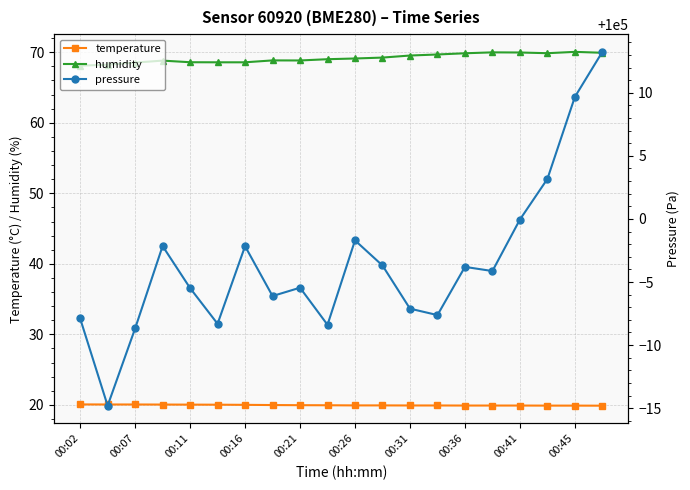

True or false: temperature and humidity cross at least once.

False